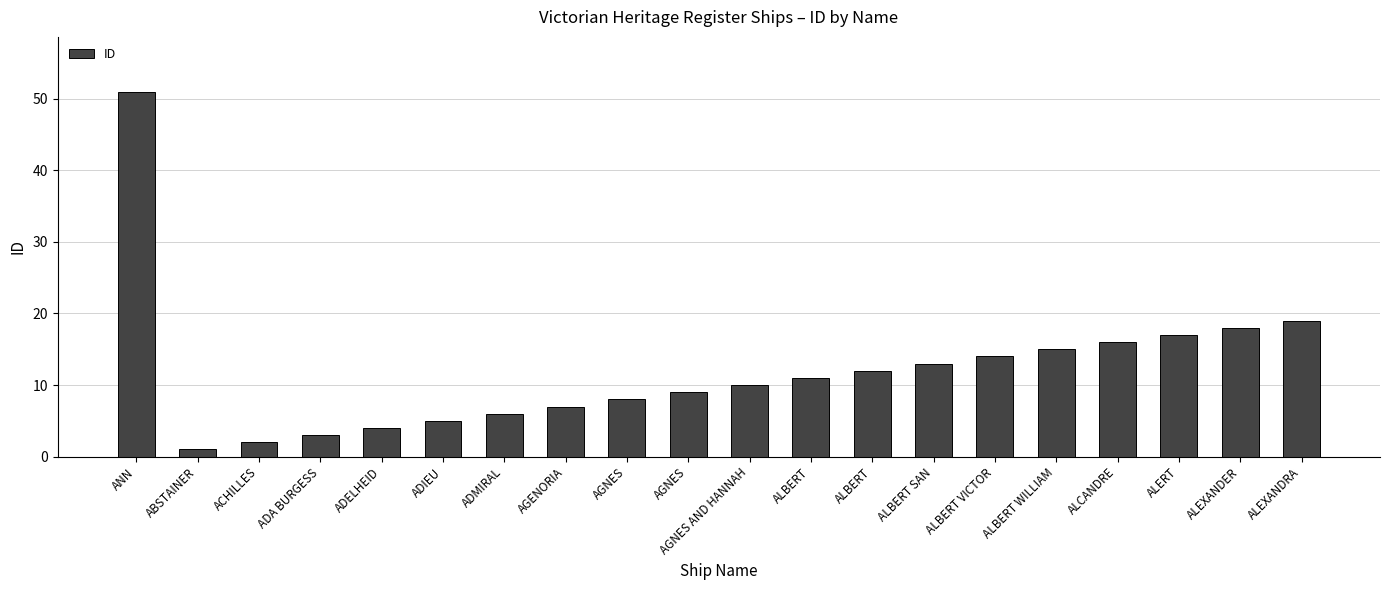

The chart shows a value of 18 at AGNES AND HANNAH. True or false?

False